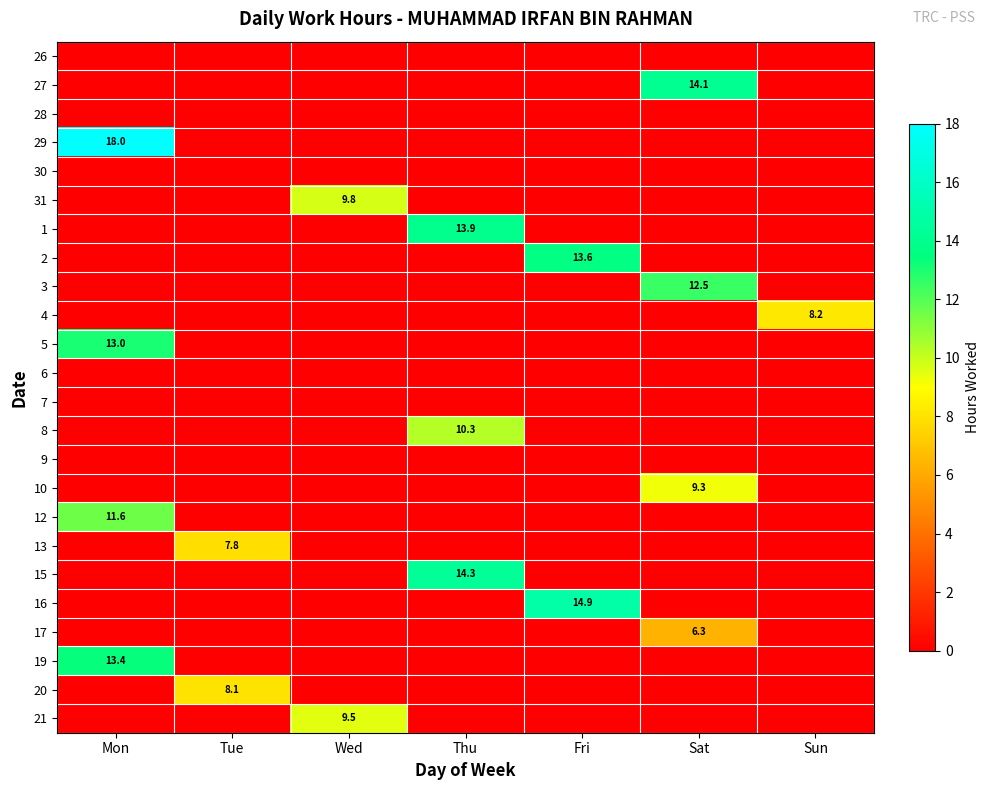

Is it true that 21 equals 9.5 at Wed?

True